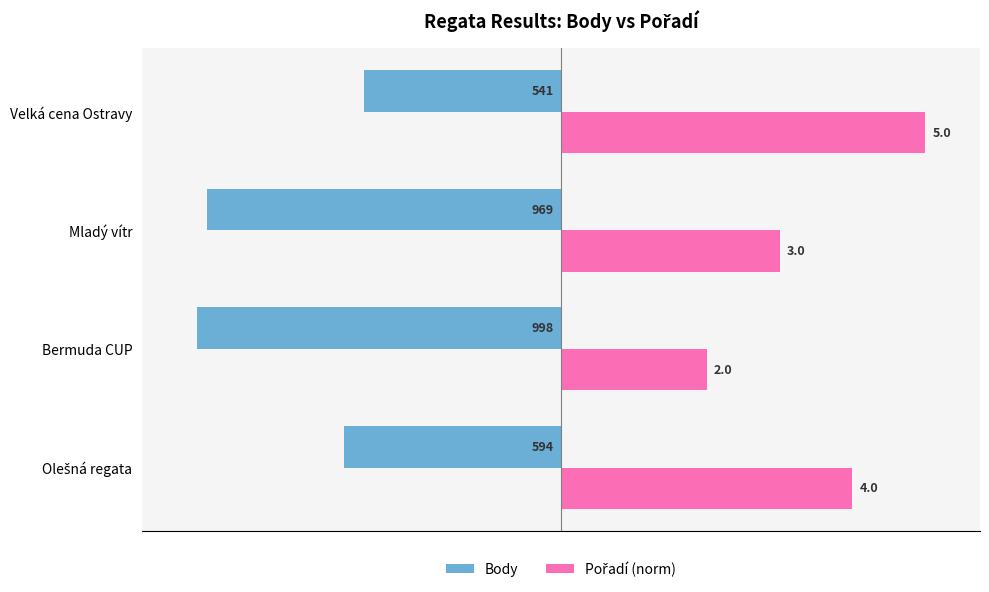

What is the difference between the maximum and minimum values in the Pořadí (norm) series?

60.0